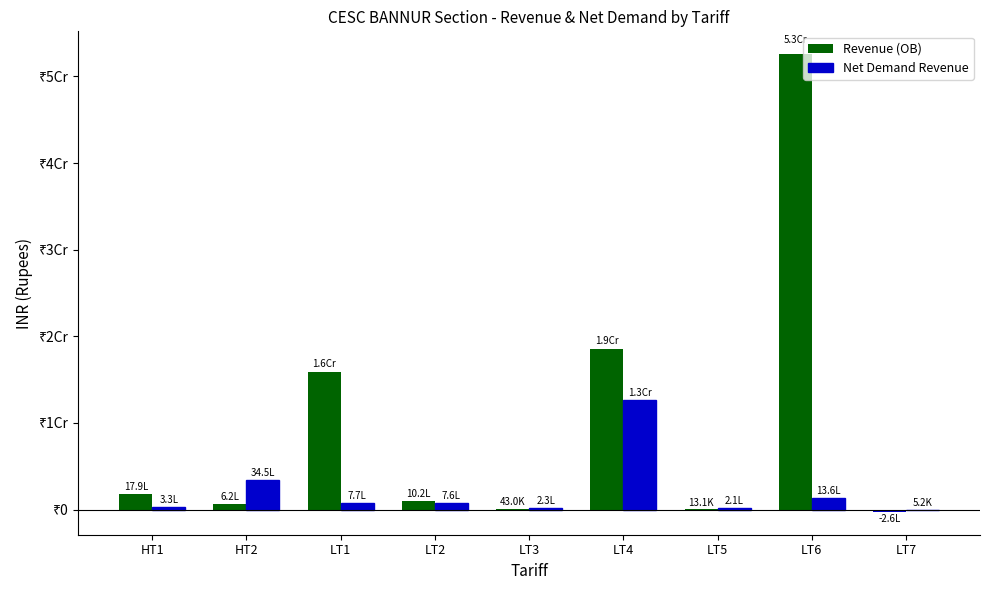

Which series has the widest spread of values?

Revenue (OB)